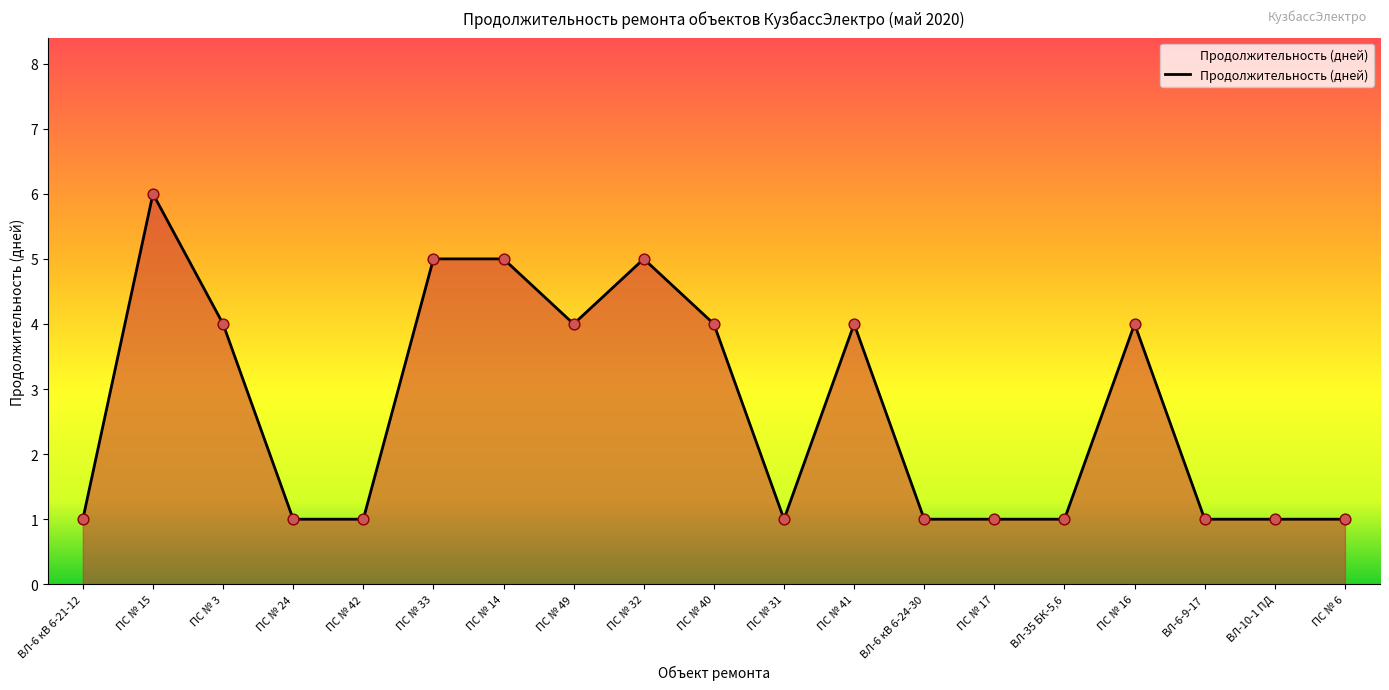

Between ПС № 15 and ВЛ-6 кВ 6-24-30, which is larger?

ПС № 15